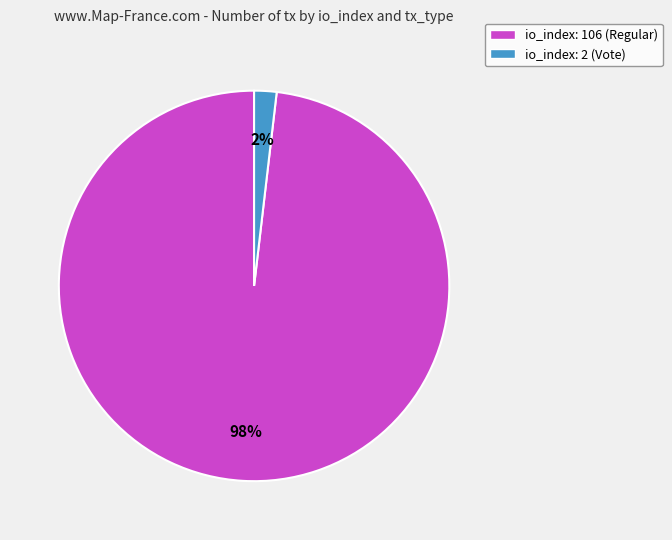

Do io_index: 2 (Vote) and io_index: 106 (Regular) together represent more than half of the pie?

Yes